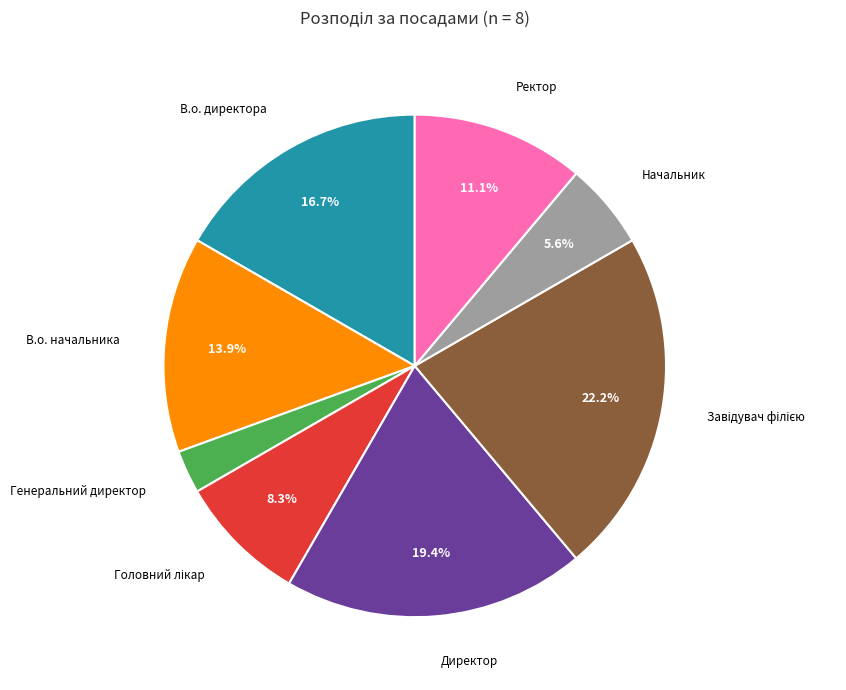

Is there a majority slice in this chart?

No